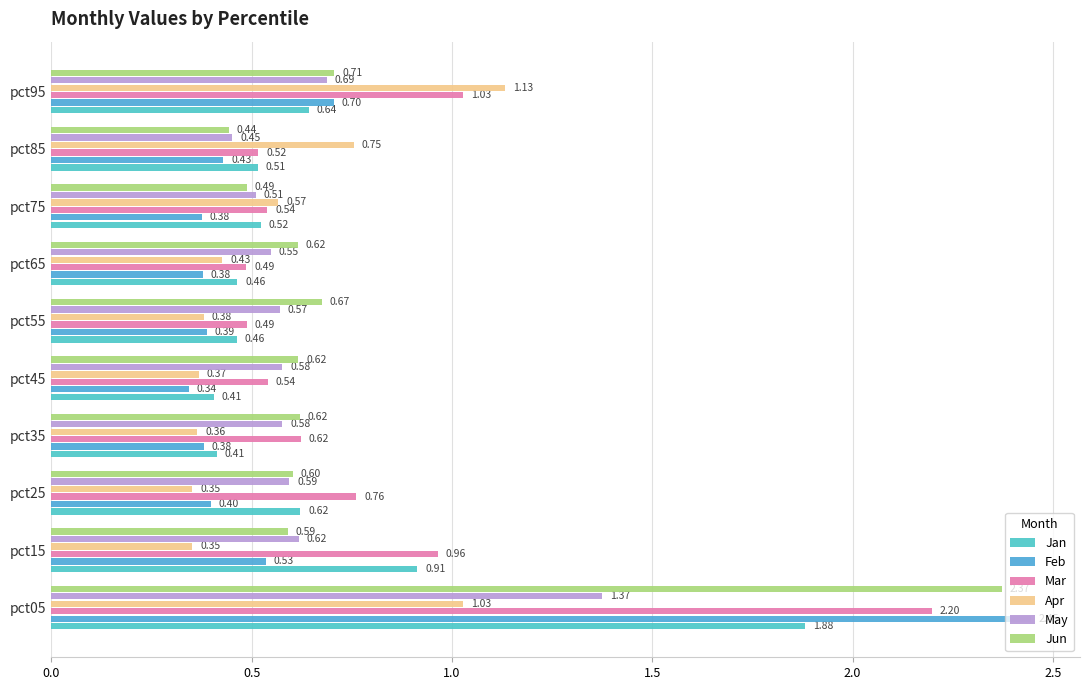

Count the number of categories in the chart.

10